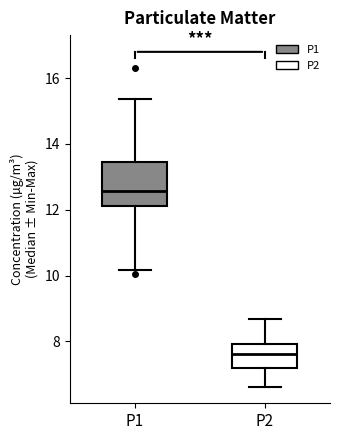

Reading left to right, read every box against the y-axis: the position of its median line, the range the box covers, and the ends of its whiskers. The values are not printed on the chart, so give them approximately, as read against the axis.

P1: median 12.6, box 12.2 to 13.4, whiskers 10.2 to 15.4
P2: median 7.6, box 7.2 to 8.0, whiskers 6.6 to 8.6